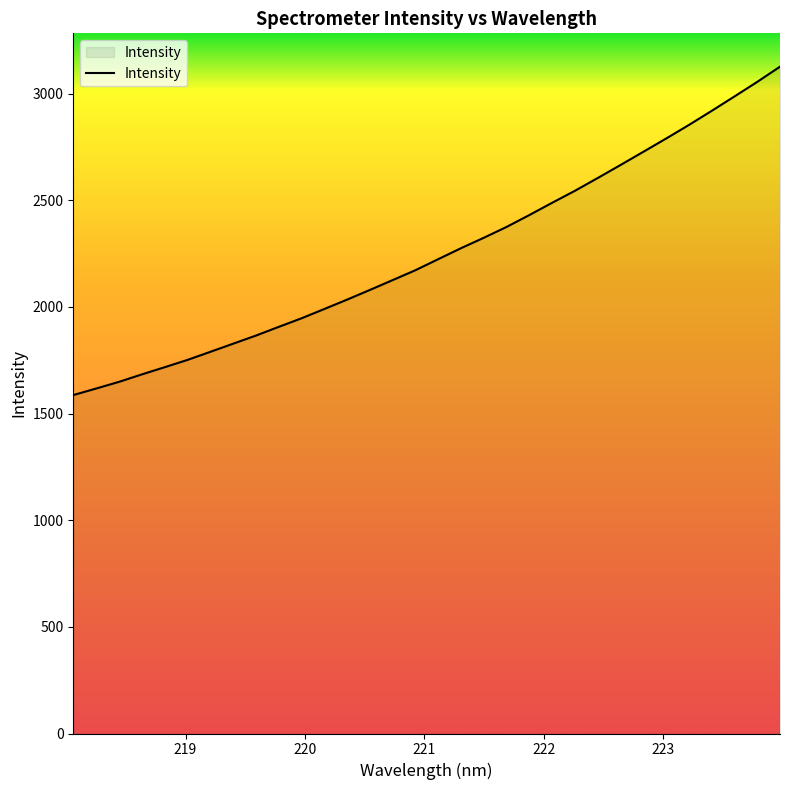

What is the difference between the maximum and minimum values?

1539.7